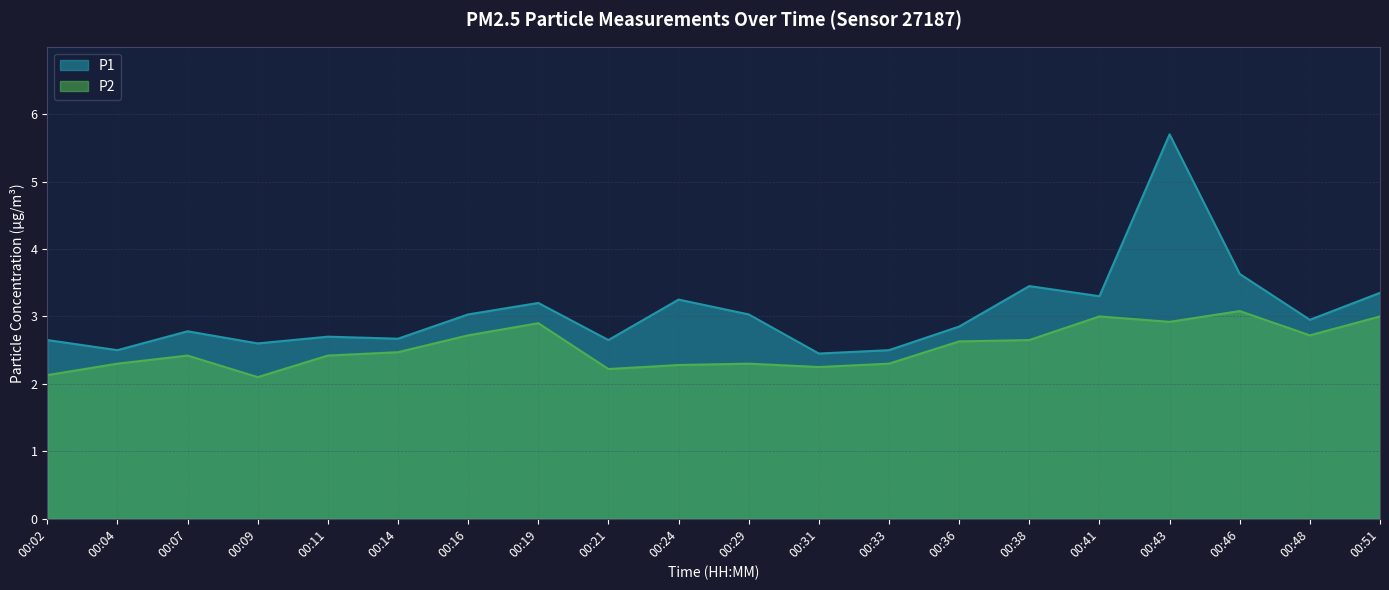

In P1, how many points are lower than both neighbors (excluding endpoints)?

7